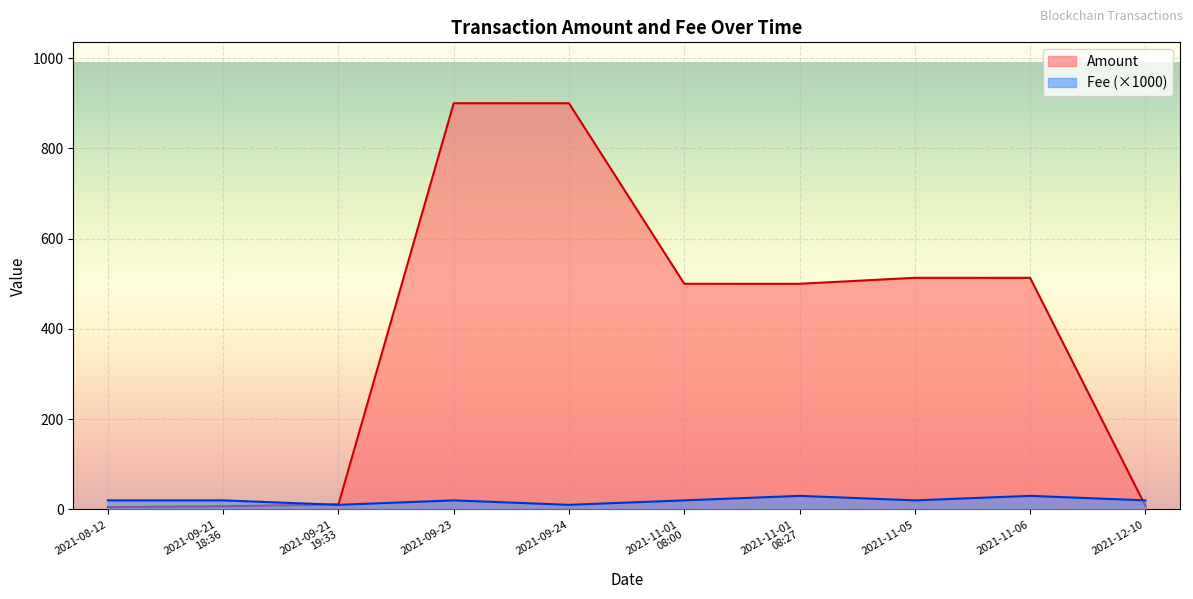

At which label does Fee first exceed 20?

2021-11-01
08:27